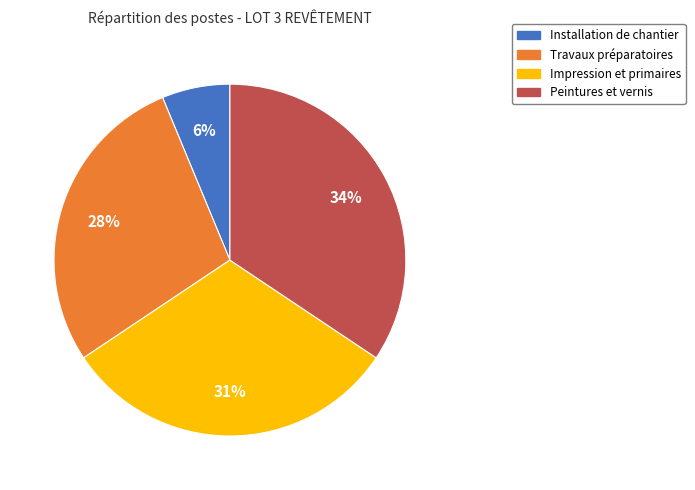

How many segments does this pie chart have?

4